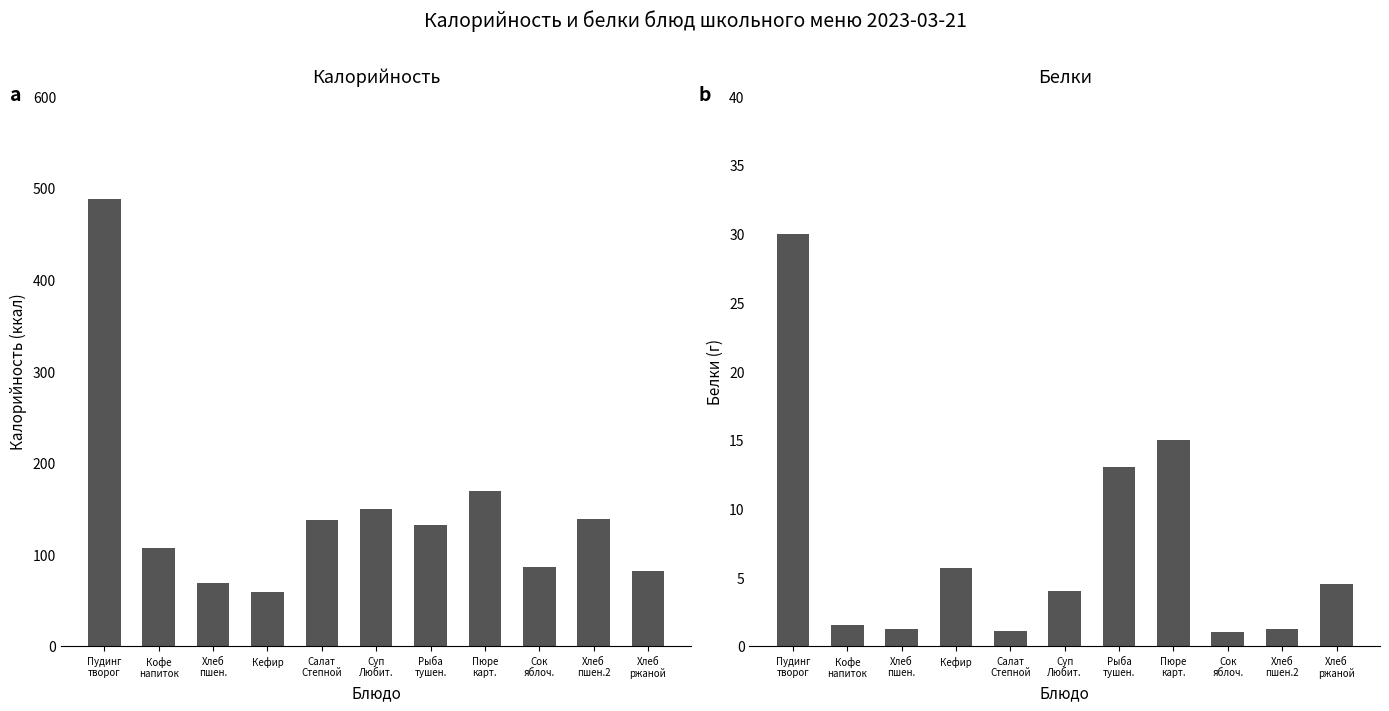

At which label does Белки first exceed 4?

Пудинг
творог